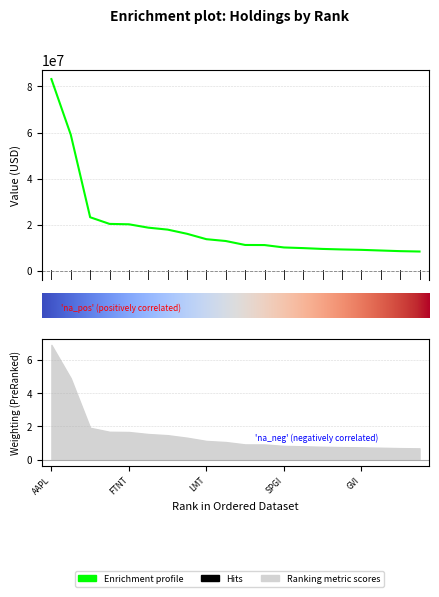

True or false: there are more than 1 points higher than both neighbors.

False